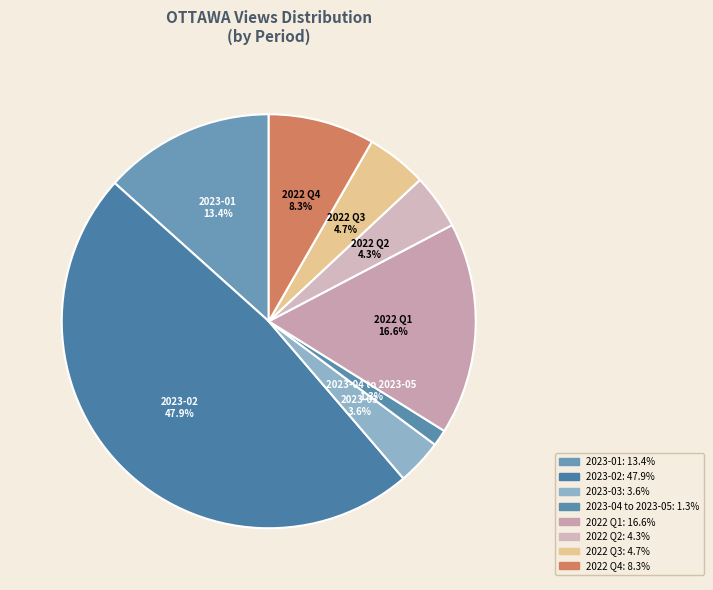

Which has a higher value, 2022 Q3 or 2023-03?

2022 Q3